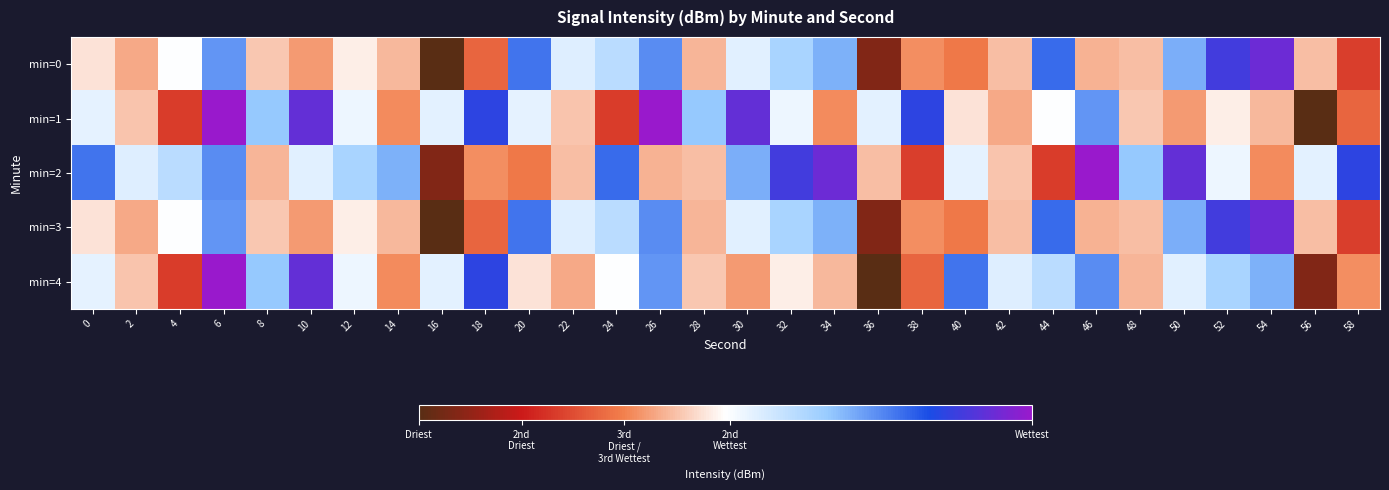

What is the difference between the highest and lowest values at 2?

5.2